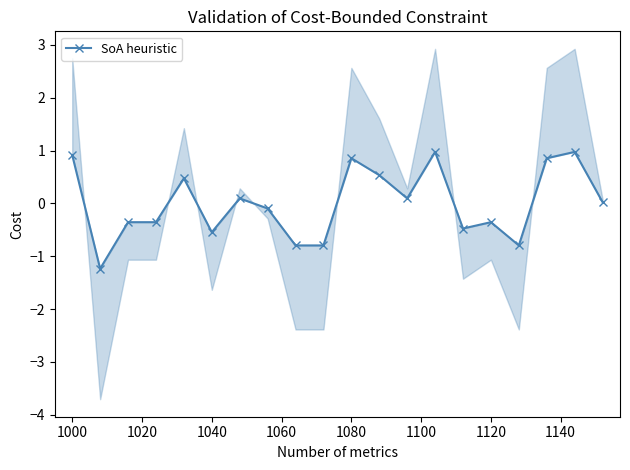

What is the smallest value displayed?

-1.2